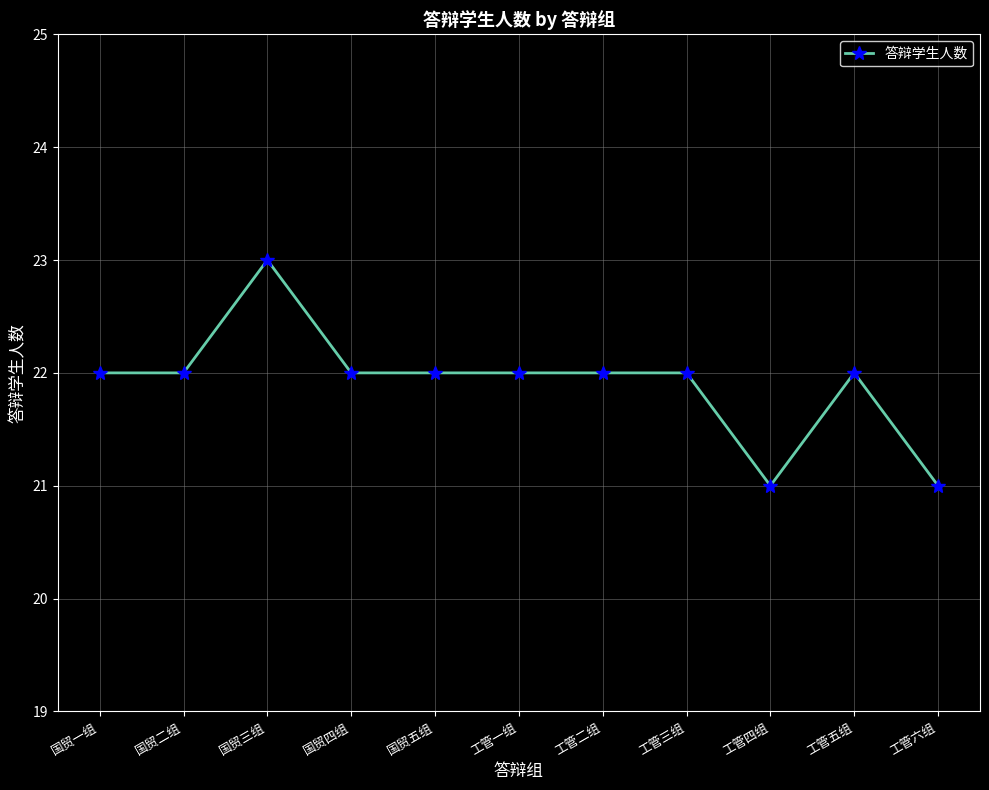

What is the difference between the second highest and minimum values?

1